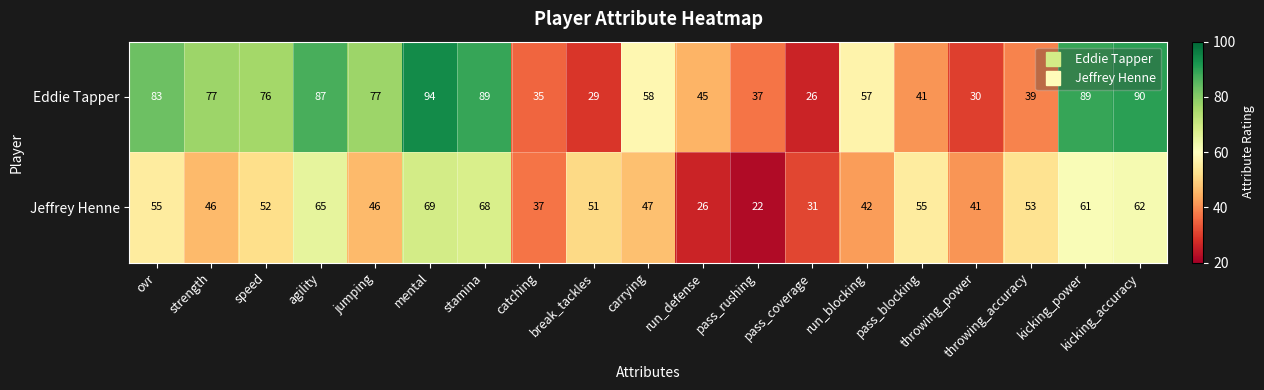

What is the maximum value shown in the chart?

94